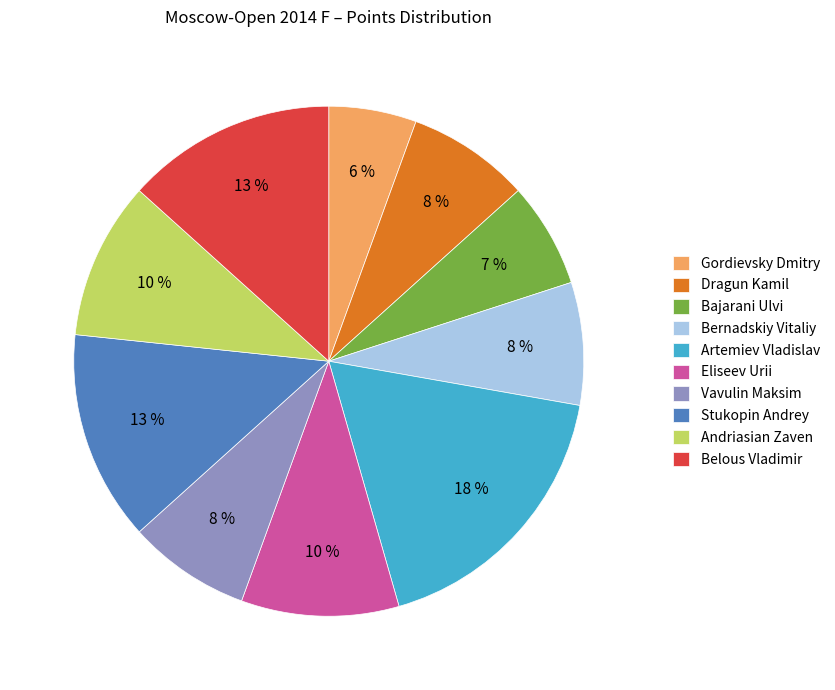

What percentage is the Belous Vladimir slice, to the nearest percent?

13%